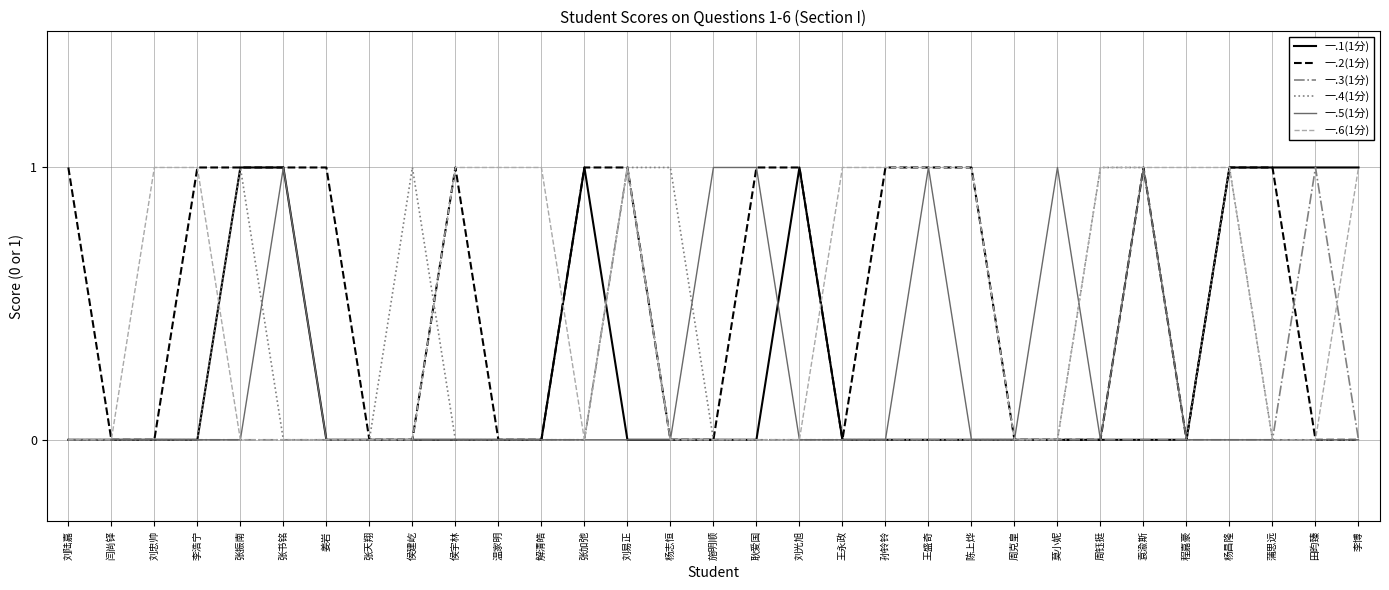

Is this an area chart (filled region under the line)?

No